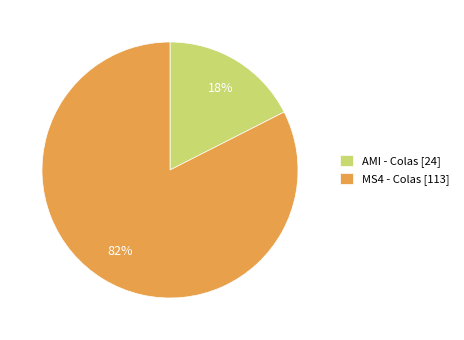

Count the number of slices in the pie.

2